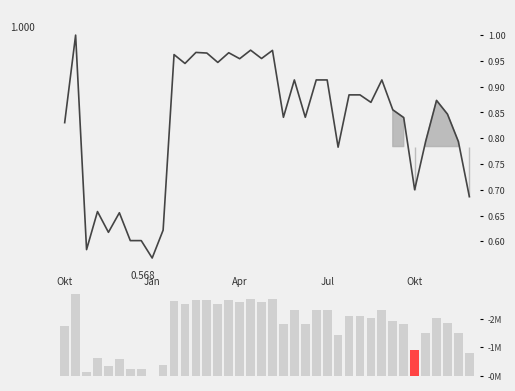

Reading left to right, extract all data points from this chart.

H2OAutoML_acc: 0.8	1.0	0.6	0.7	0.6	0.7	0.6	0.6	0.6	0.6	1.0	0.9	1.0	1.0	0.9	1.0	1.0	1.0	1.0	1.0	0.8	0.9	0.8	0.9	0.9	0.8	0.9	0.9	0.9	0.9	0.9	0.8	0.7	0.8	0.9	0.8	0.8	0.7
acc_volume: 0.3	0.4	0.0	0.1	0.0	0.1	0.0	0.0	0.0	0.1	0.4	0.4	0.4	0.4	0.4	0.4	0.4	0.4	0.4	0.4	0.3	0.3	0.3	0.3	0.3	0.2	0.3	0.3	0.3	0.3	0.3	0.3	0.1	0.2	0.3	0.3	0.2	0.1